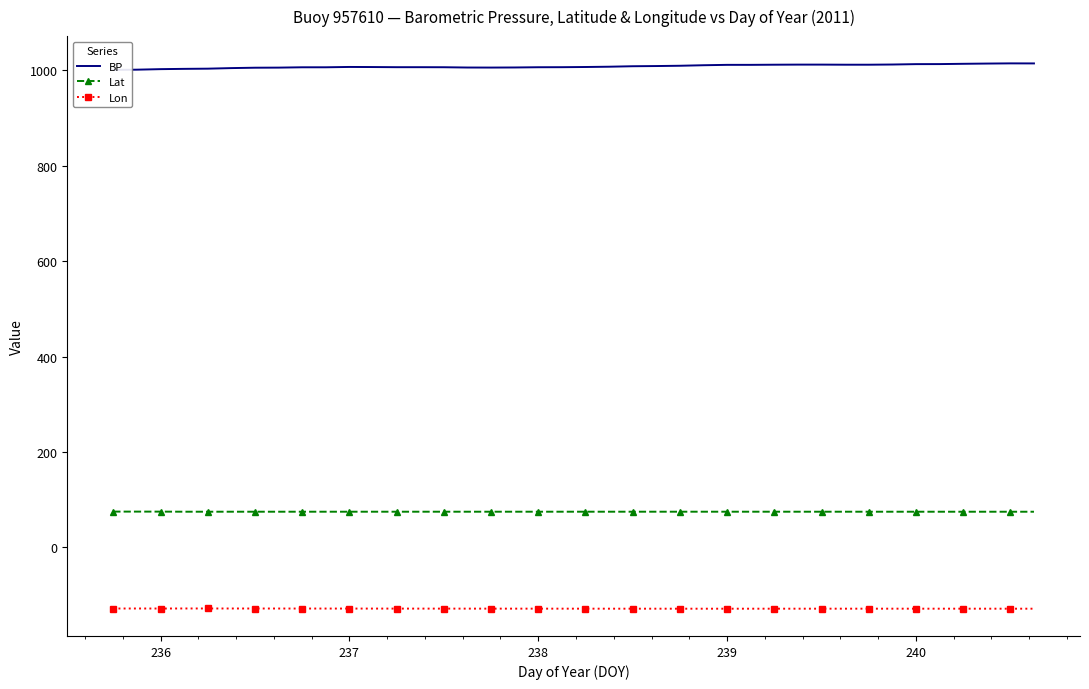

True or false: Lon has more than 0 interior local peaks.

True